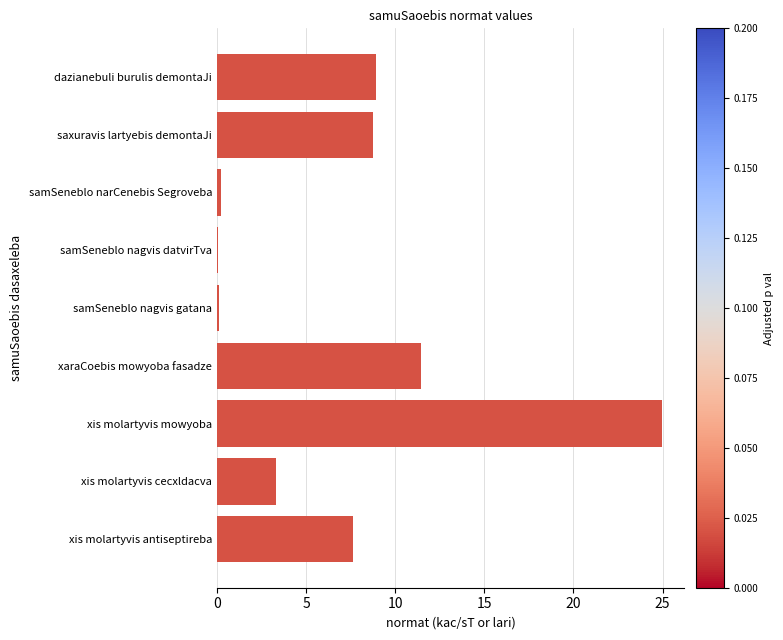

What is the sum of the values at xis molartyvis mowyoba and saxuravis lartyebis demontaJi?

33.7